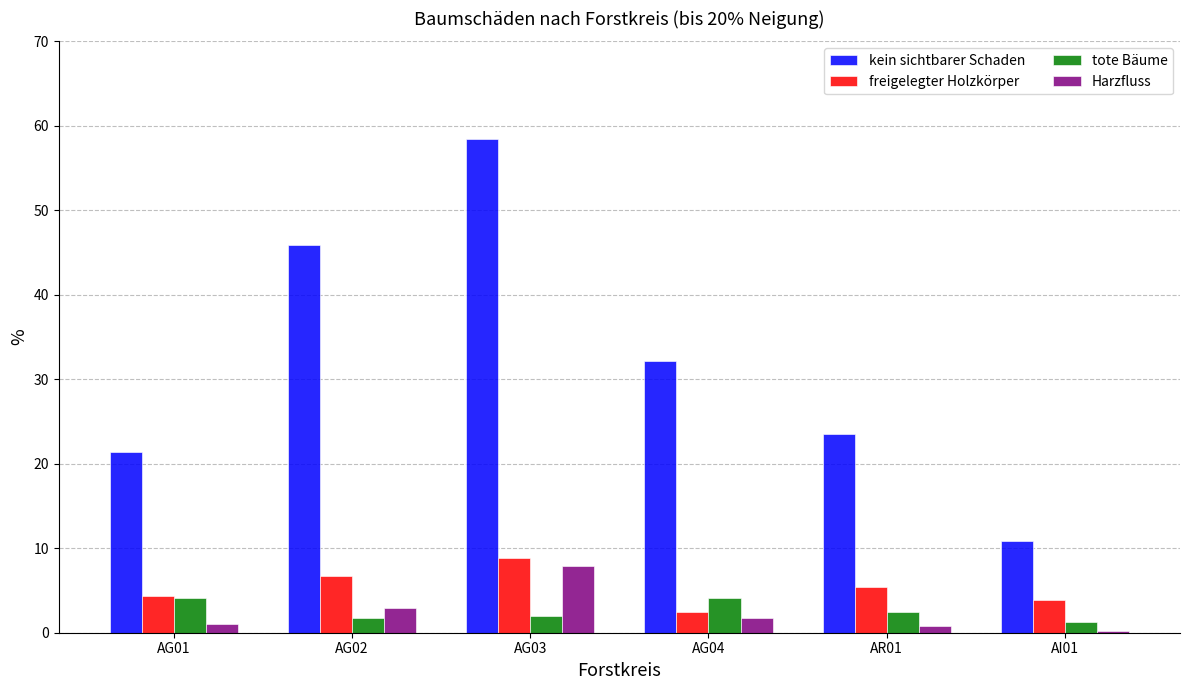

Which series has the widest spread of values?

kein sichtbarer Schaden